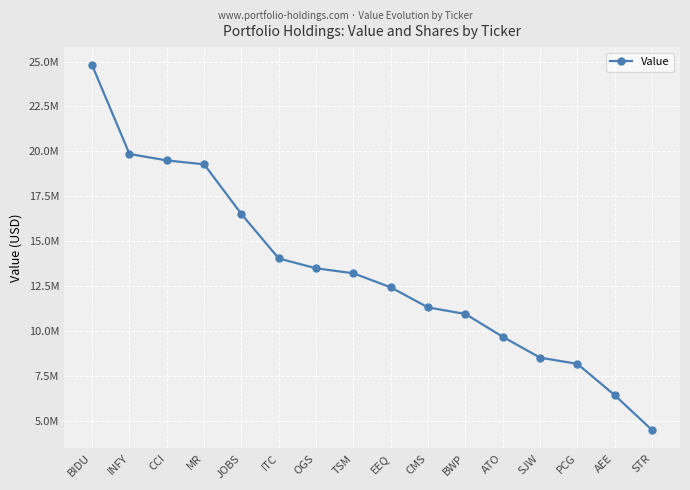

Approximately how many times larger is the value at PCG compared to CMS?

0.7